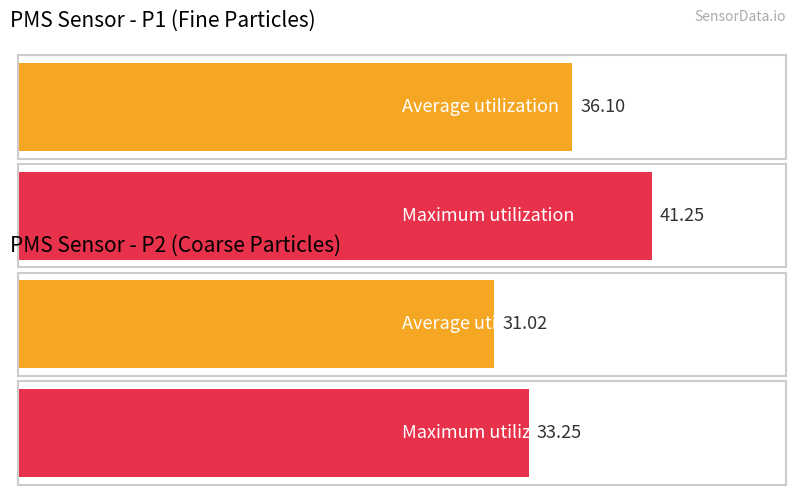

What is the average value of the PMS_P2 series?

31.0